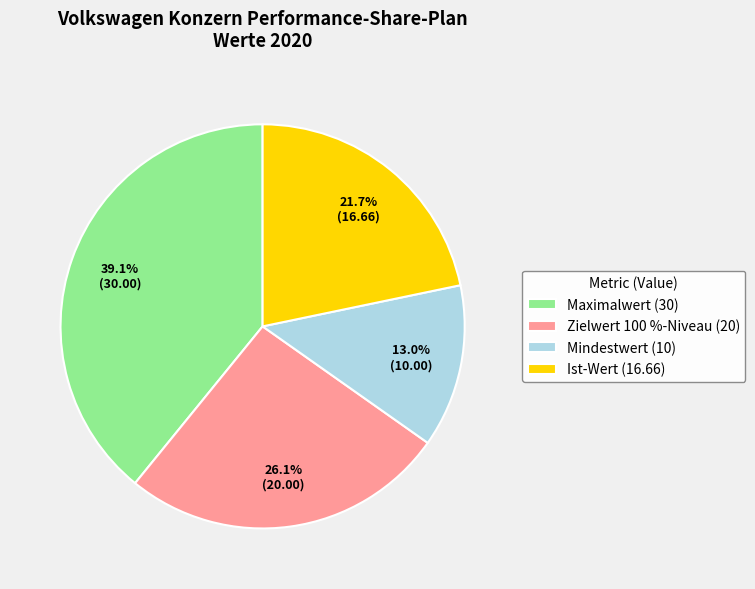

What portion of the pie excludes Mindestwert?

87.0%